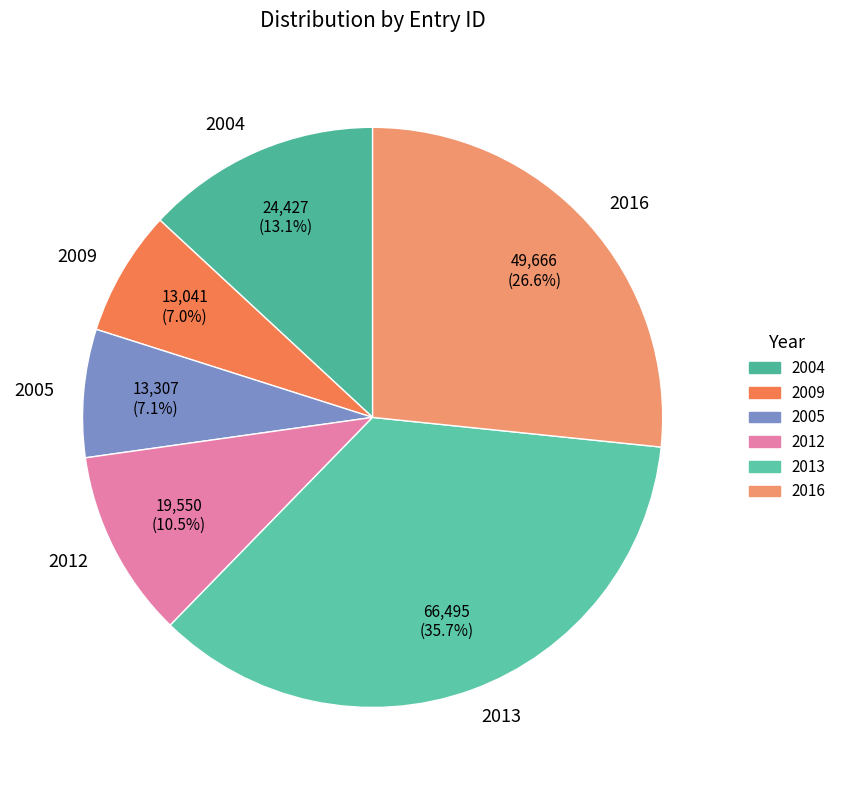

How many slices are in this pie chart?

6